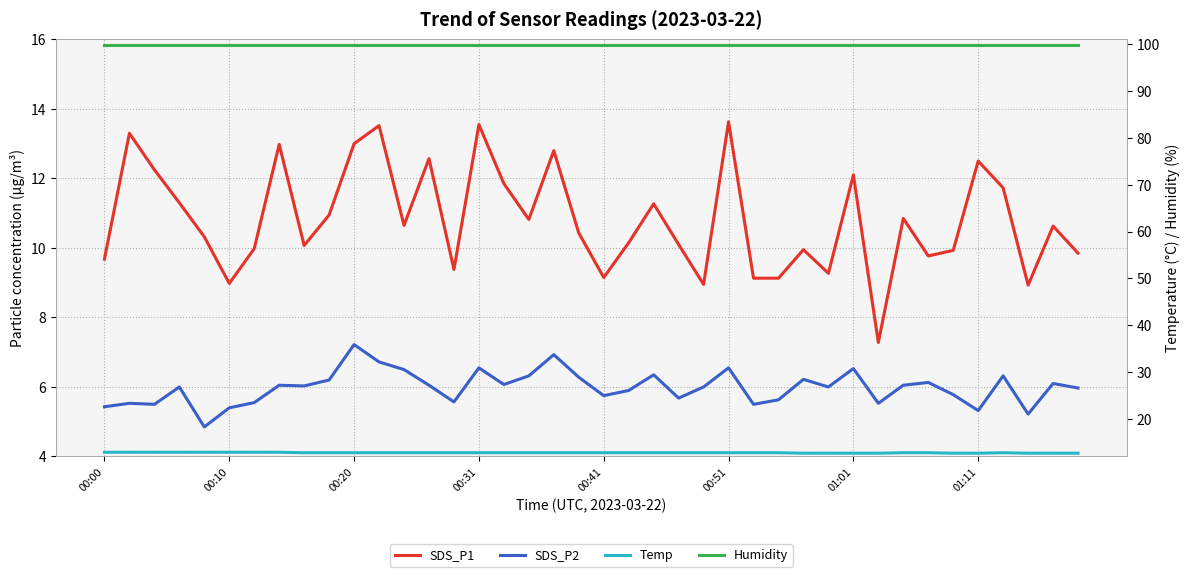

The Humidity series shows 99.9 at 8. True or false?

True